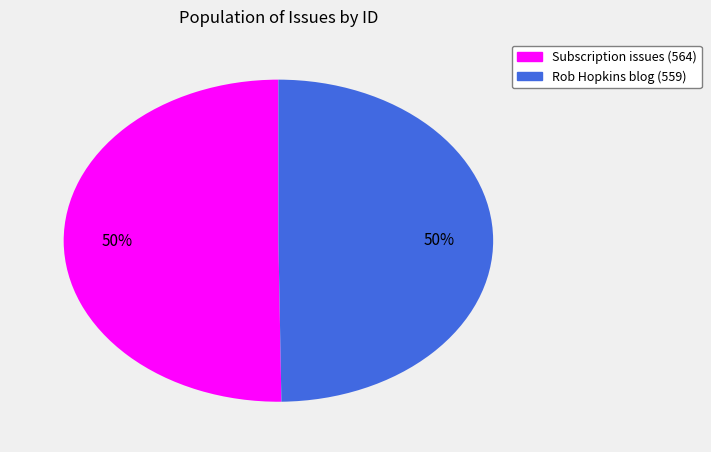

To the nearest percent, what portion does Subscription issues (564) represent?

50%